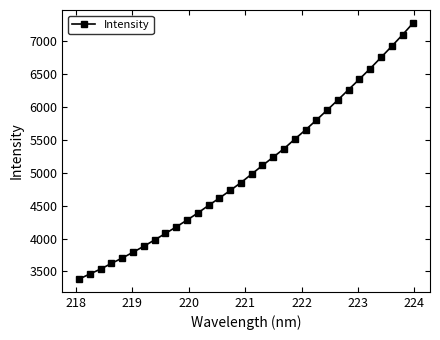

What is the minimum value shown in the chart?

3385.3